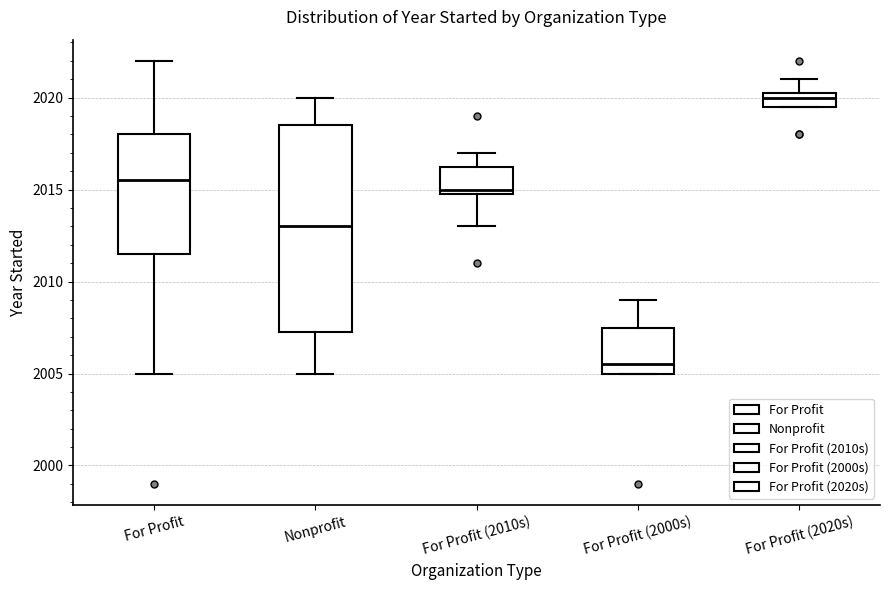

Where does the median line of the box for For Profit (2020s) sit on the y-axis? The values are not printed on the chart, so give them approximately, as read against the axis.

2020.0